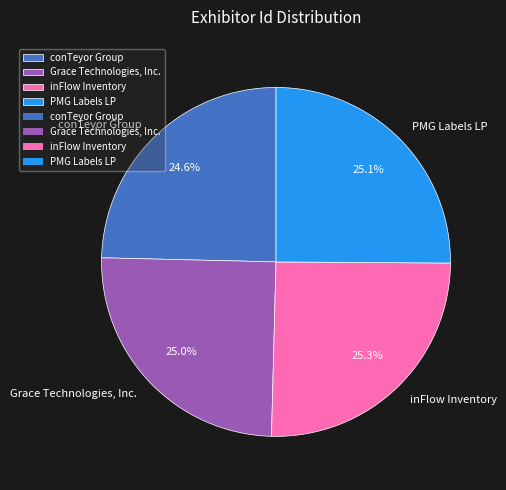

How many slices are in this pie chart?

4